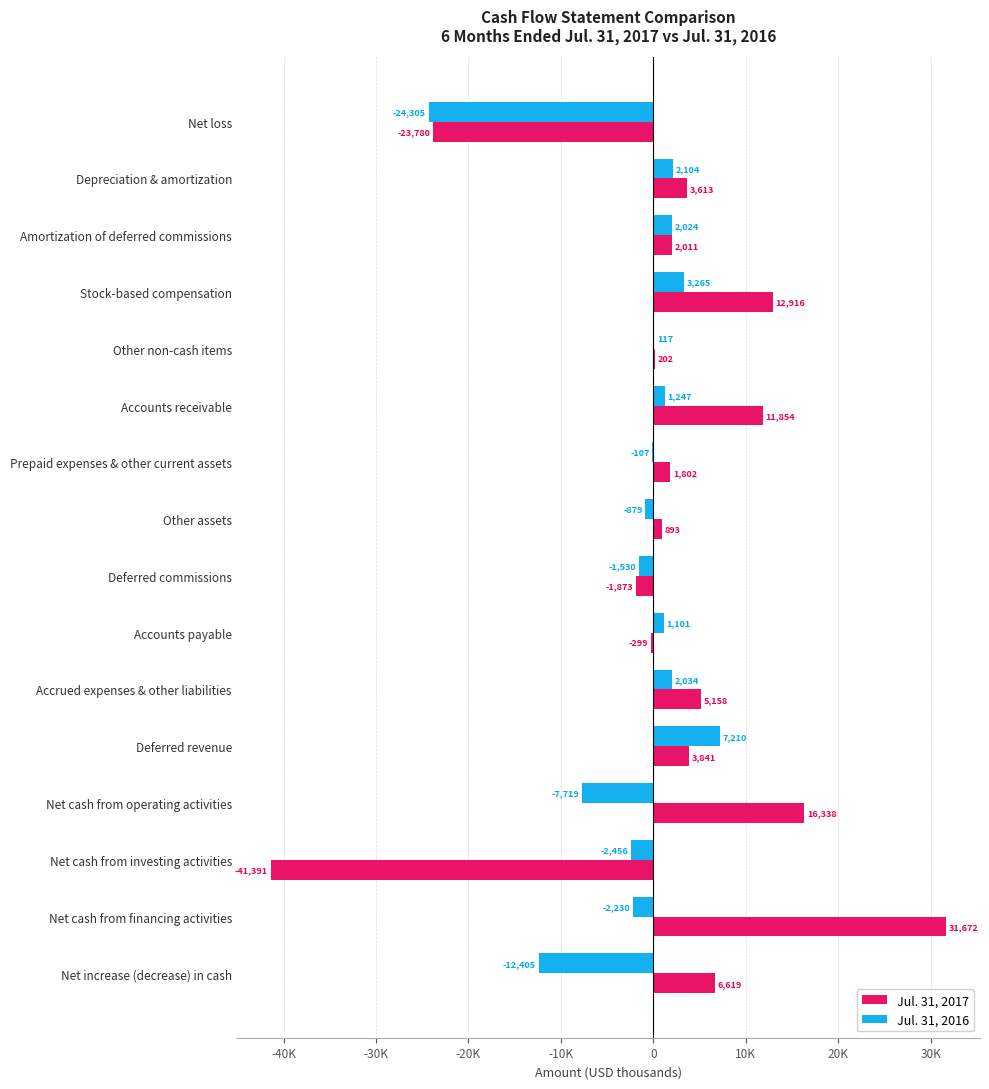

What are all the series names shown in the legend?

Jul. 31, 2017, Jul. 31, 2016